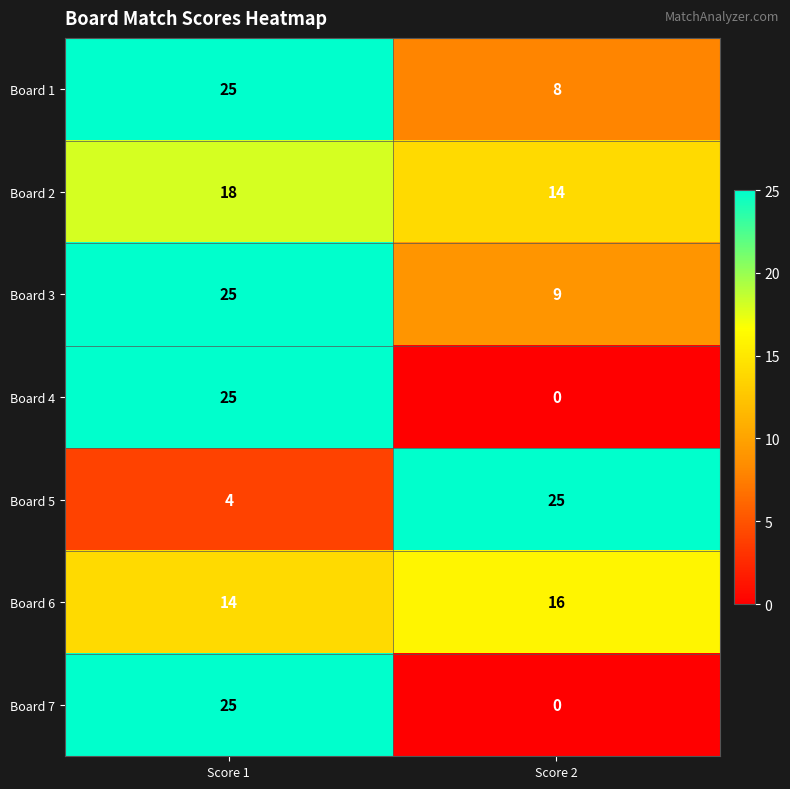

At which category is the sum across all series the highest?

Score 1